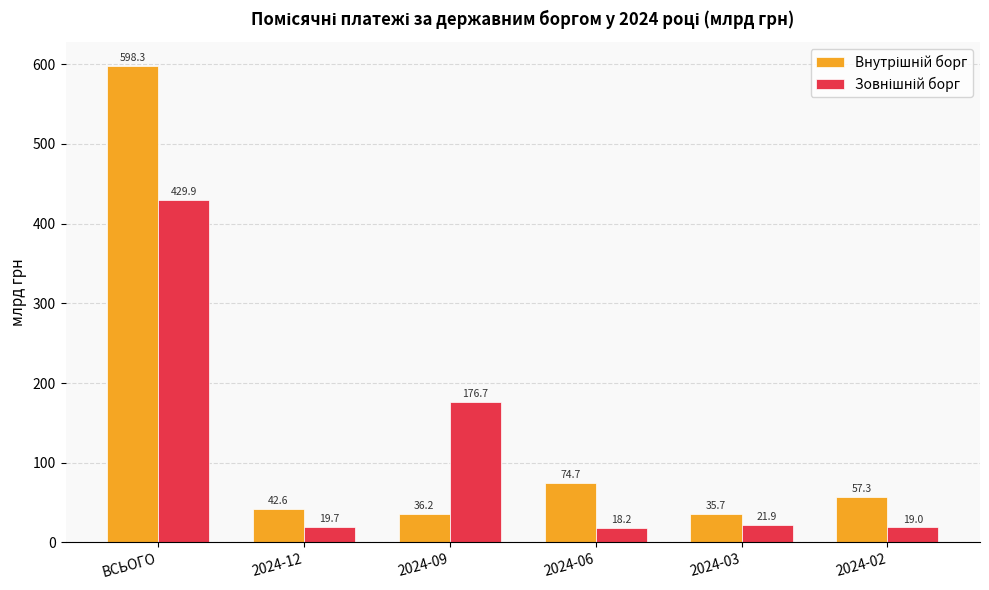

Which category has the lowest value across all series?

2024-06